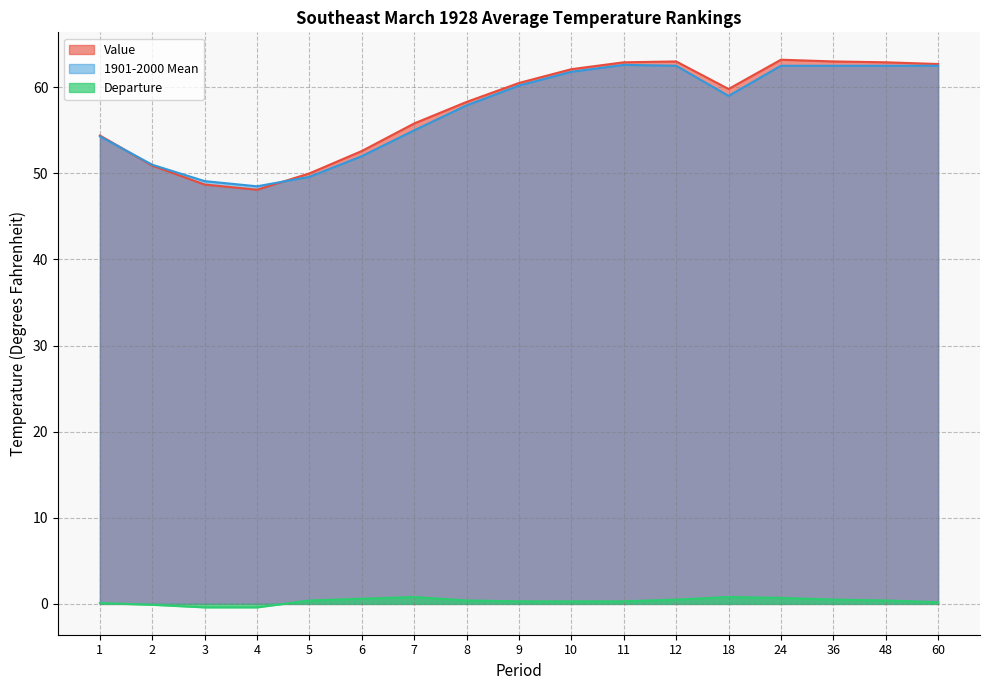

How many values in the 1901-2000 Mean series are below 59?

8